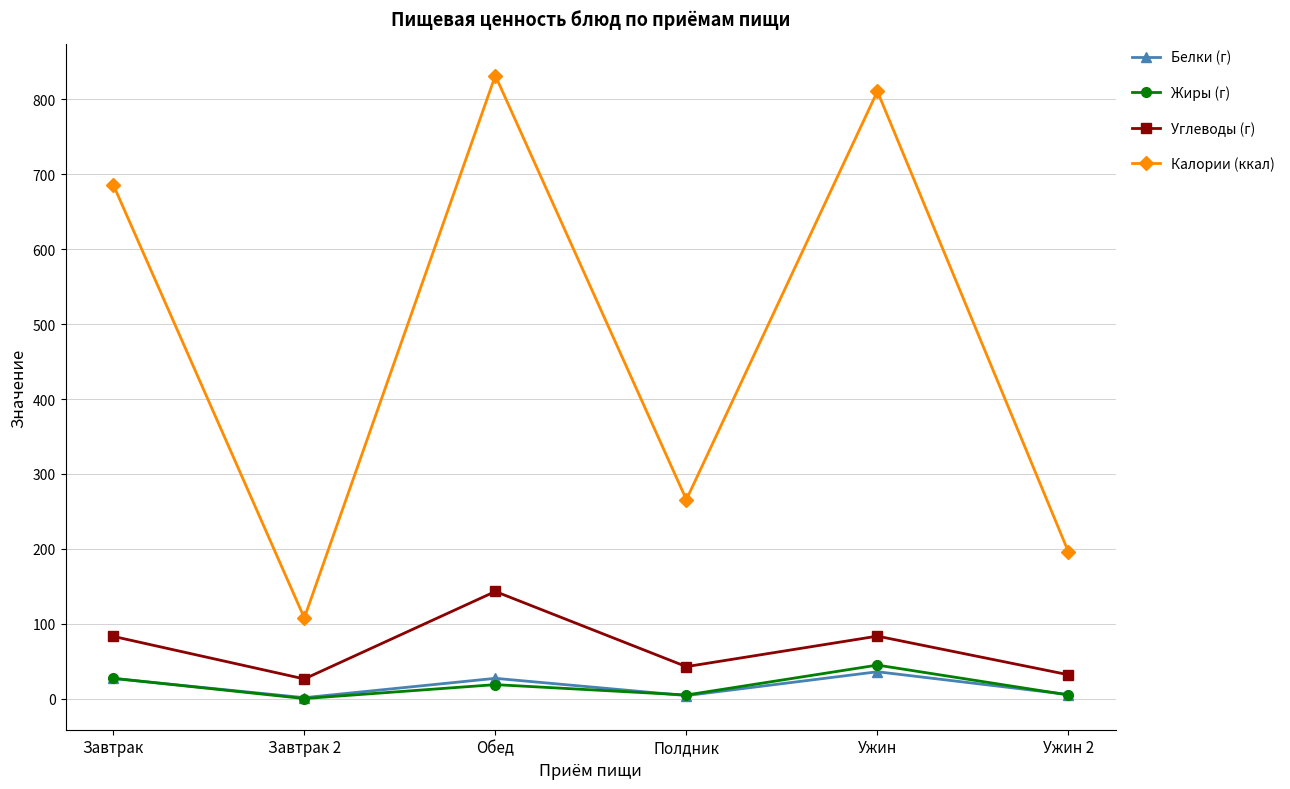

True or false: Углеводы (г) and Белки (г) cross at least once.

False